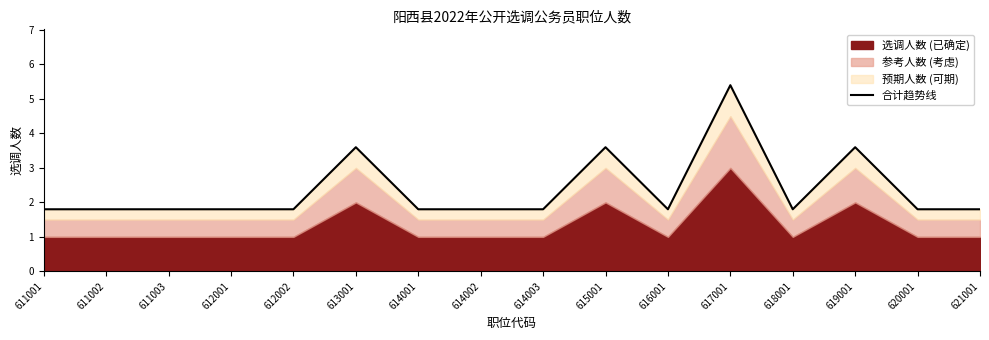

How many points are lower than both their immediate neighbors (excluding endpoints)?

2